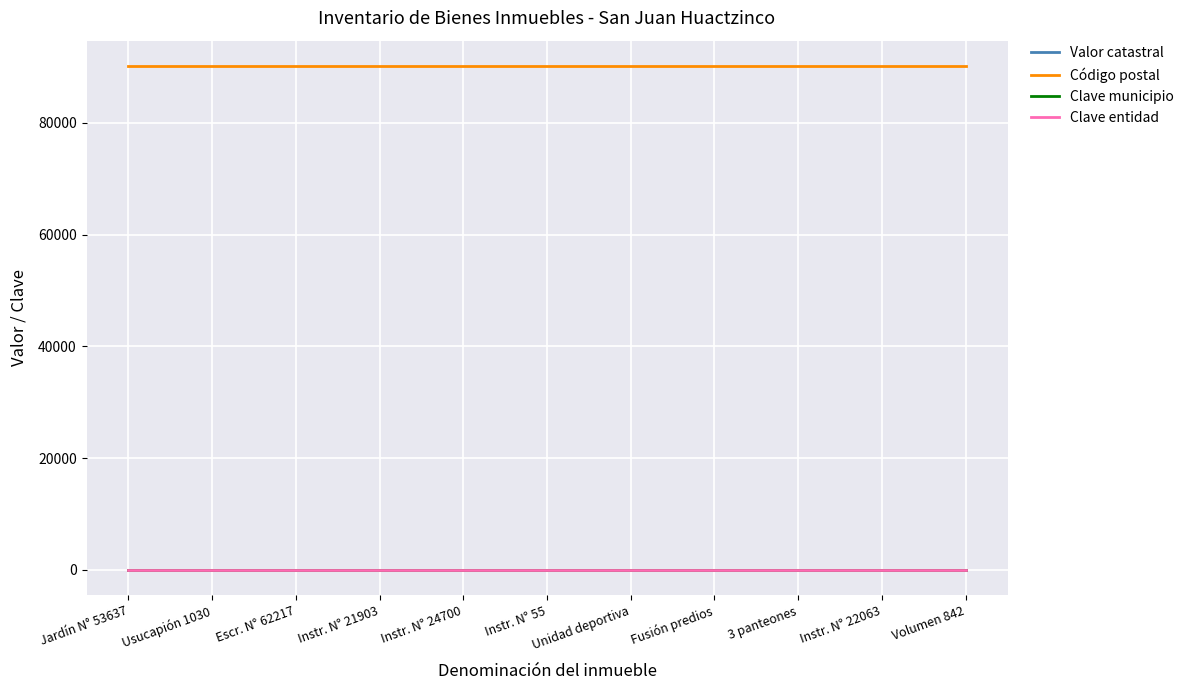

Is it true that Clave entidad equals 29 at Jardín N° 53637?

True